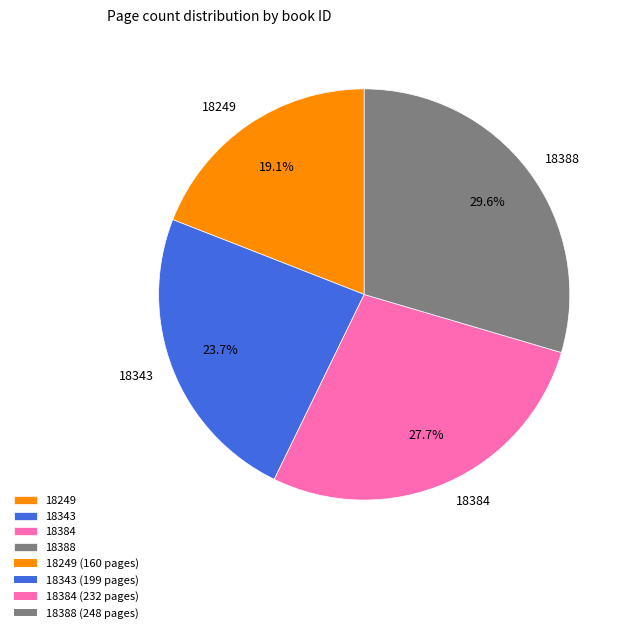

Rank the categories by value from lowest to highest.

18249, 18343, 18384, 18388